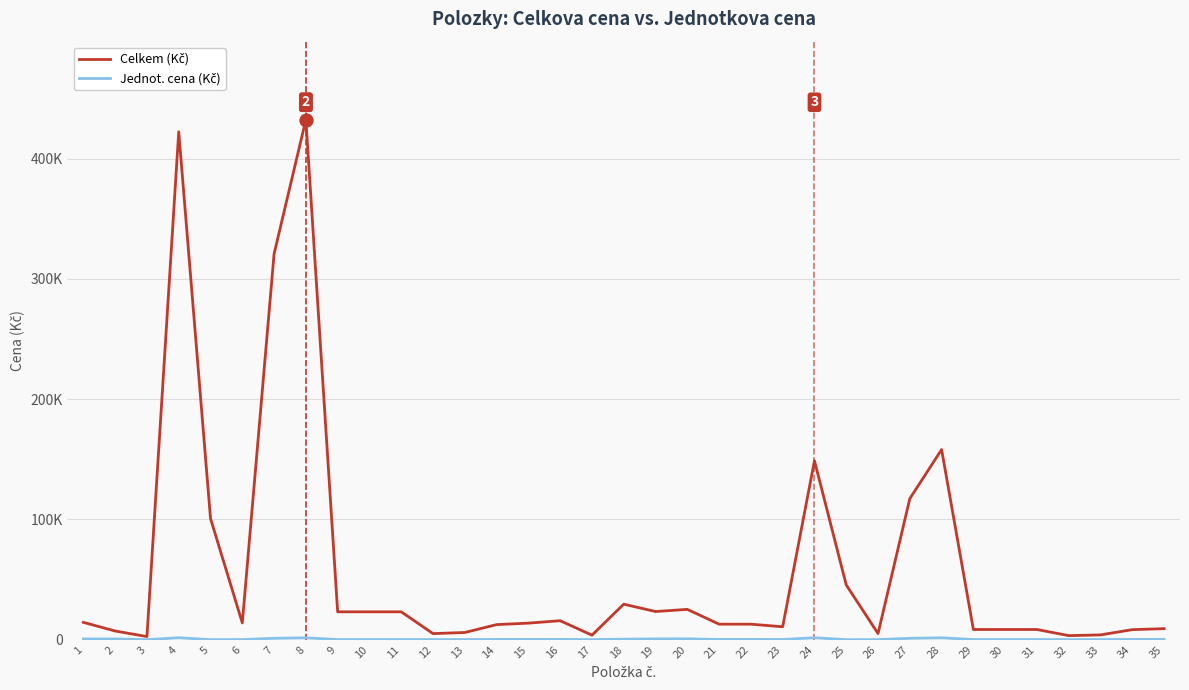

Does the chart display data point markers on the line(s)?

No